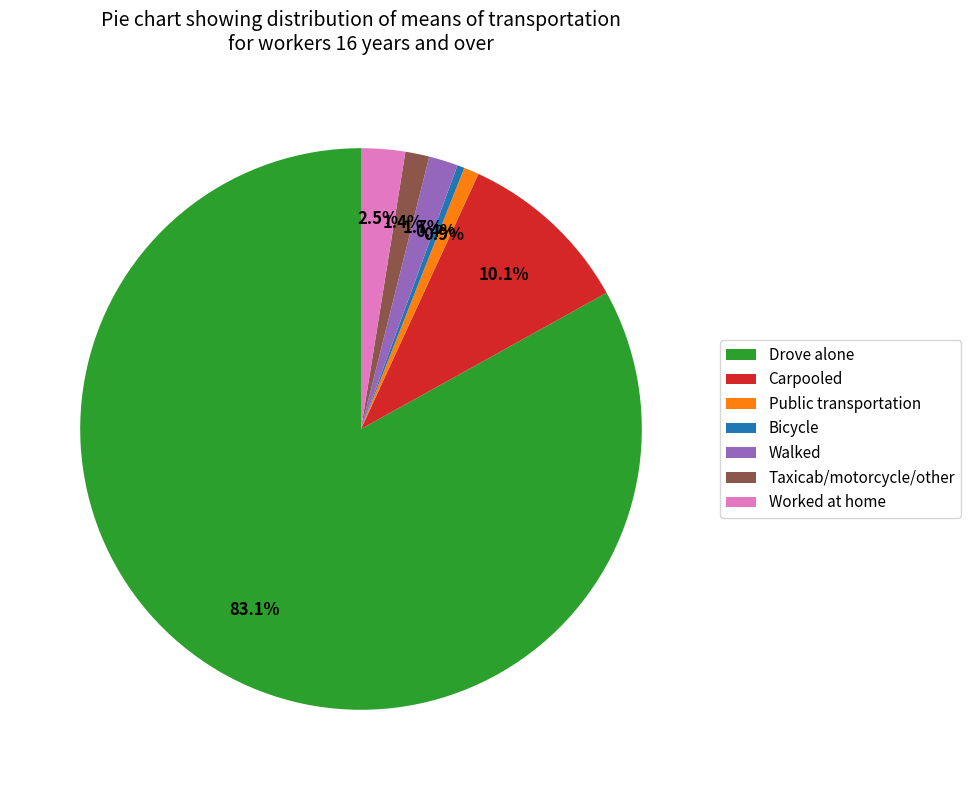

To the nearest percent, what is the combined percentage of Worked at home and Bicycle?

3%